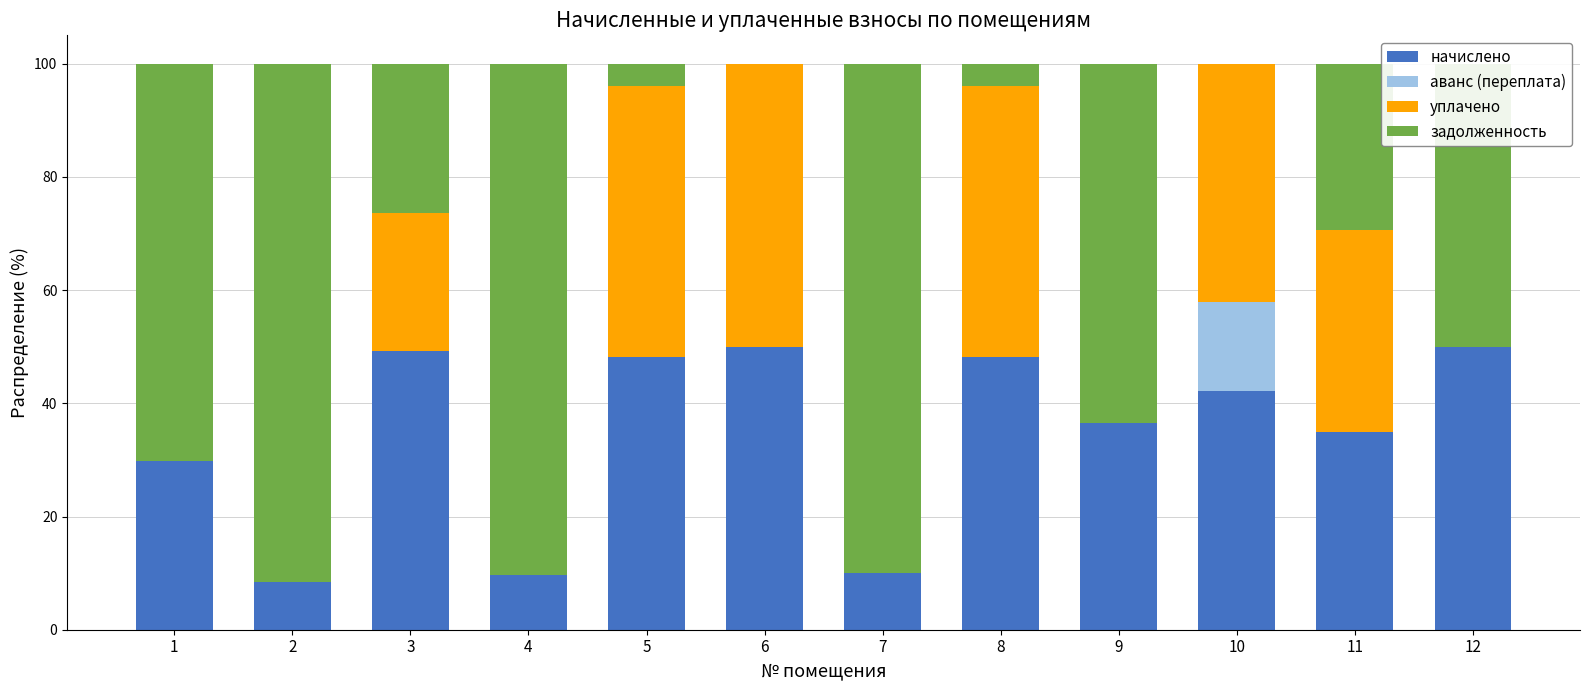

What are all the series names shown in the legend?

начислено, аванс (переплата), уплачено, задолженность